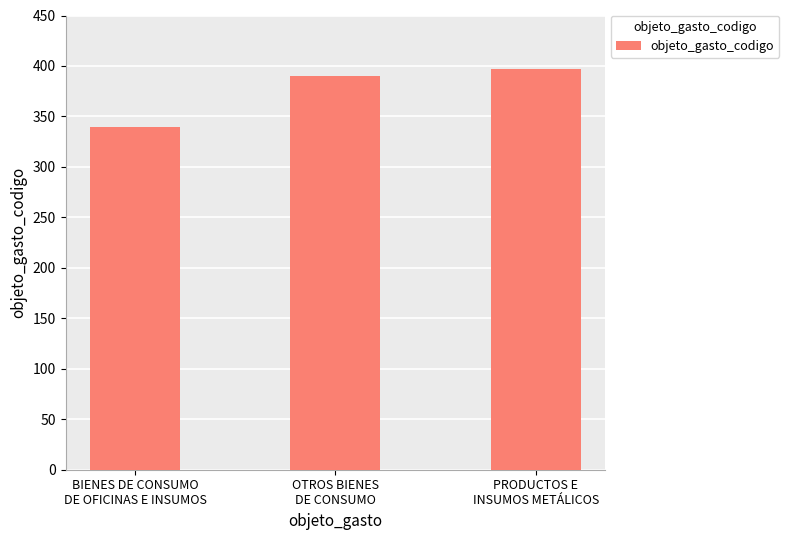

What is the change in value from BIENES DE CONSUMO
DE OFICINAS E INSUMOS to OTROS BIENES
DE CONSUMO?

+50